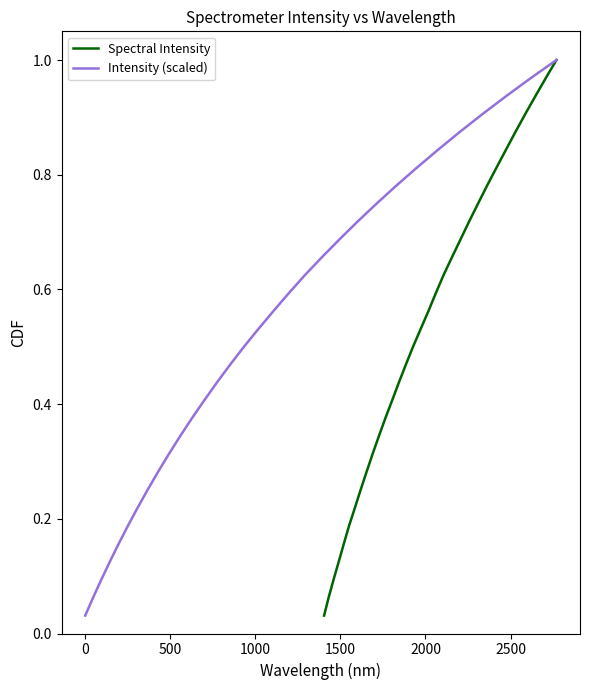

Reading left to right, extract all data points from this chart.

Spectral Intensity: 0.0	0.1	0.1	0.1	0.2	0.2	0.2	0.2	0.3	0.3	0.3	0.4	0.4	0.4	0.5	0.5	0.5	0.6	0.6	0.6	0.7	0.7	0.7	0.8	0.8	0.8	0.8	0.9	0.9	0.9	1.0	1.0
Intensity (scaled): 0.0	0.1	0.1	0.1	0.2	0.2	0.2	0.2	0.3	0.3	0.3	0.4	0.4	0.4	0.5	0.5	0.5	0.6	0.6	0.6	0.7	0.7	0.7	0.8	0.8	0.8	0.8	0.9	0.9	0.9	1.0	1.0